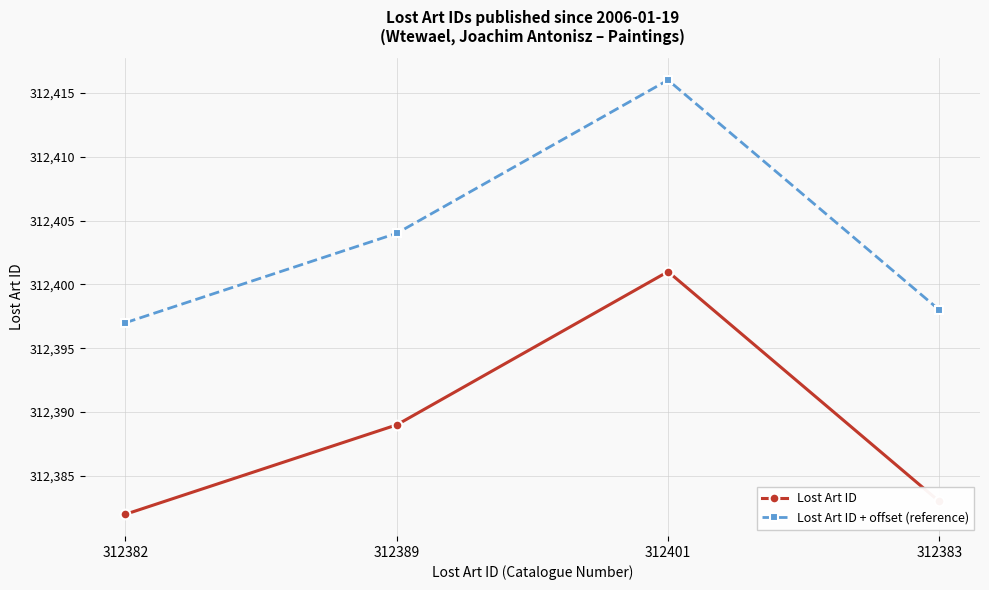

True or false: Lost Art ID and Lost Art ID + offset (reference) cross at least once.

False